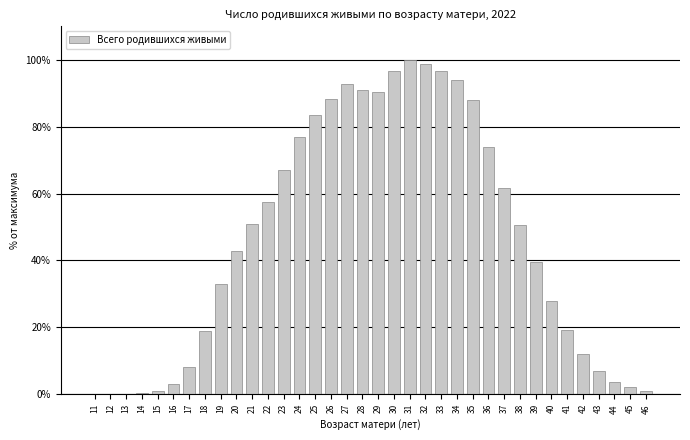

What is the maximum value shown in the chart?

100.0